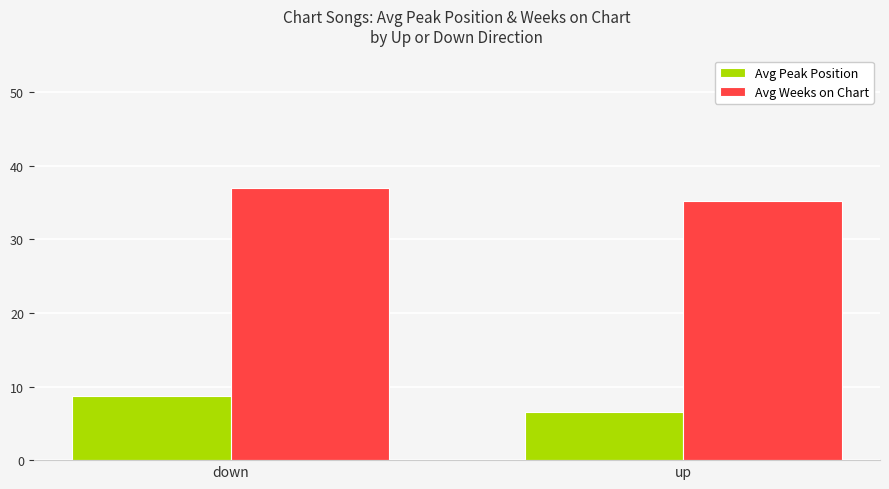

Which series changed the most between down and up?

Avg Peak Position